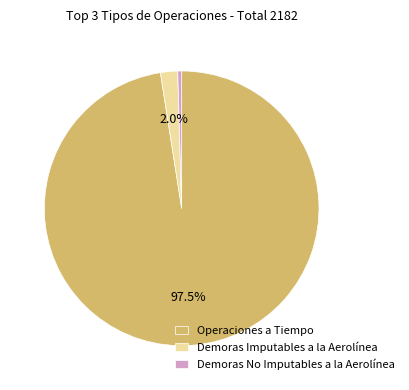

What percentage do Operaciones a Tiempo and Demoras Imputables a la Aerolínea together represent?

99.5%